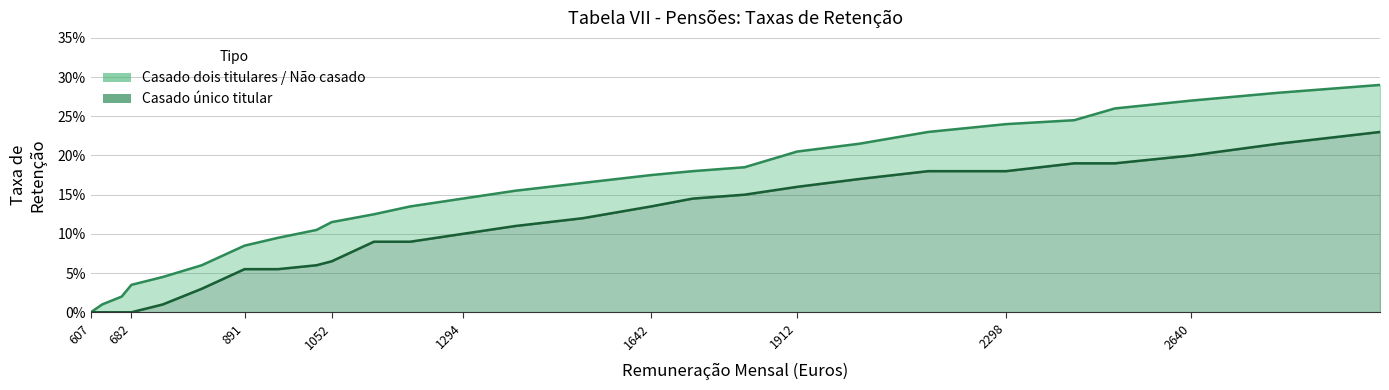

List the labels in order of Casado único titular value, largest first.

2989, 2801, 2640, 2424, 2499, 2154, 2298, 2027, 1912, 1815, 1719, 1642, 1516, 1391, 1294, 1130, 1197, 1052, 1024, 891, 953, 812, 740, 607, 628, 664, 682